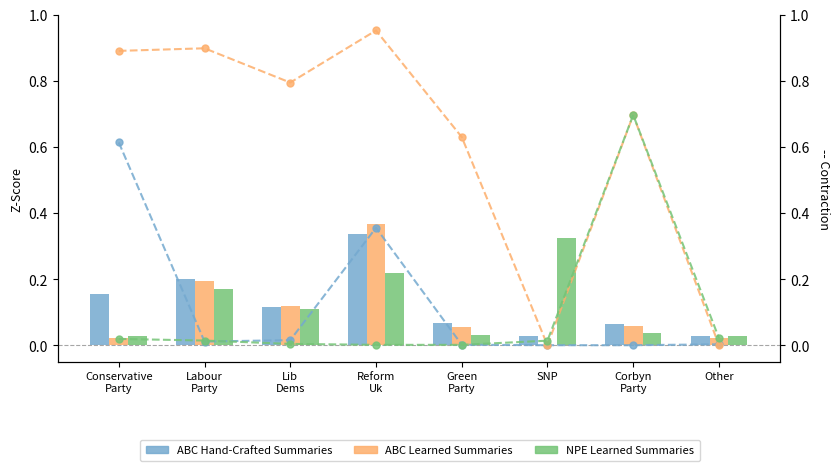

At which category does the chart reach its minimum across all series?

SNP